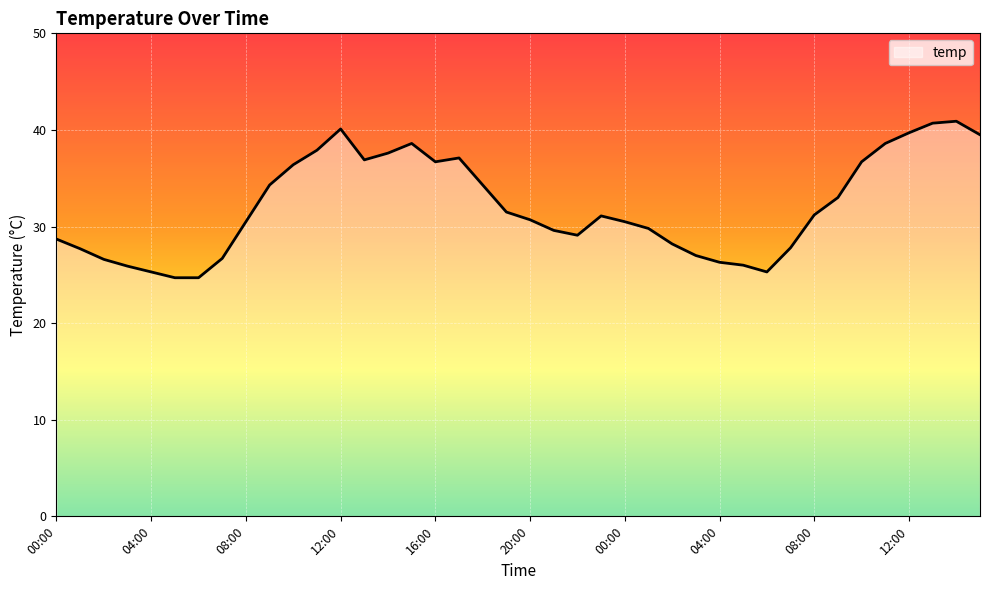

What is the maximum value shown in the chart?

40.9